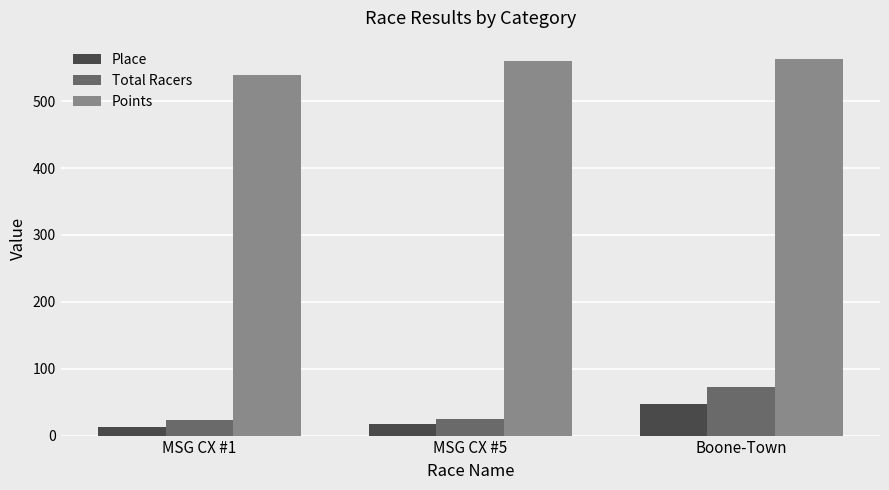

What is the label of the 2nd bar from the right?

MSG CX #5